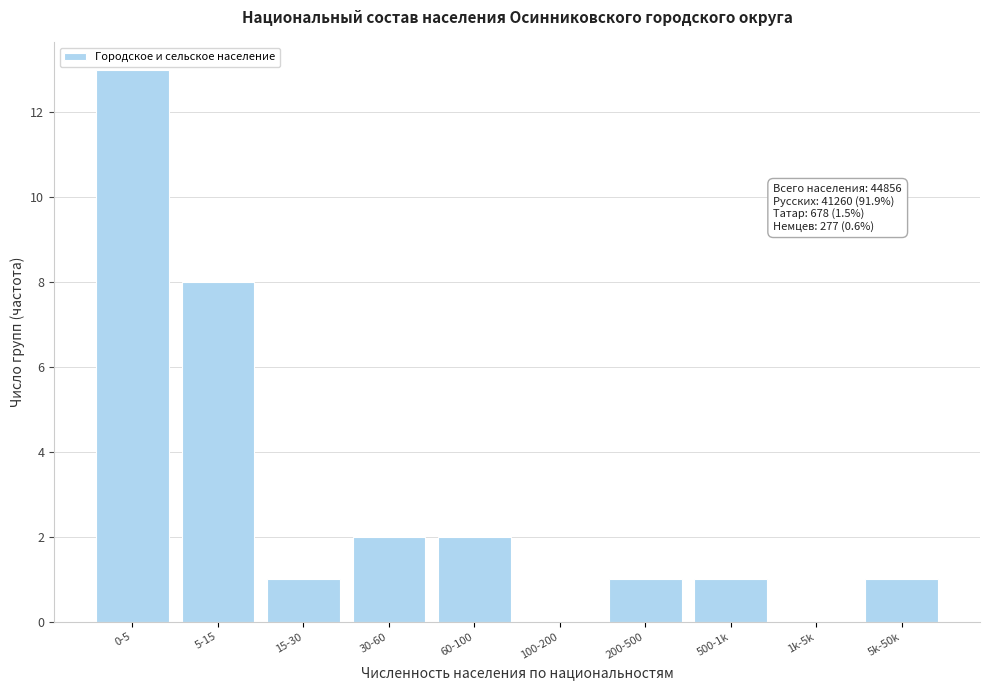

Reading left to right, what are all the values shown in this chart?

0-5=13	5-15=8	15-30=1	30-60=2	60-100=2	100-200=0	200-500=1	500-1k=1	1k-5k=0	5k-50k=1